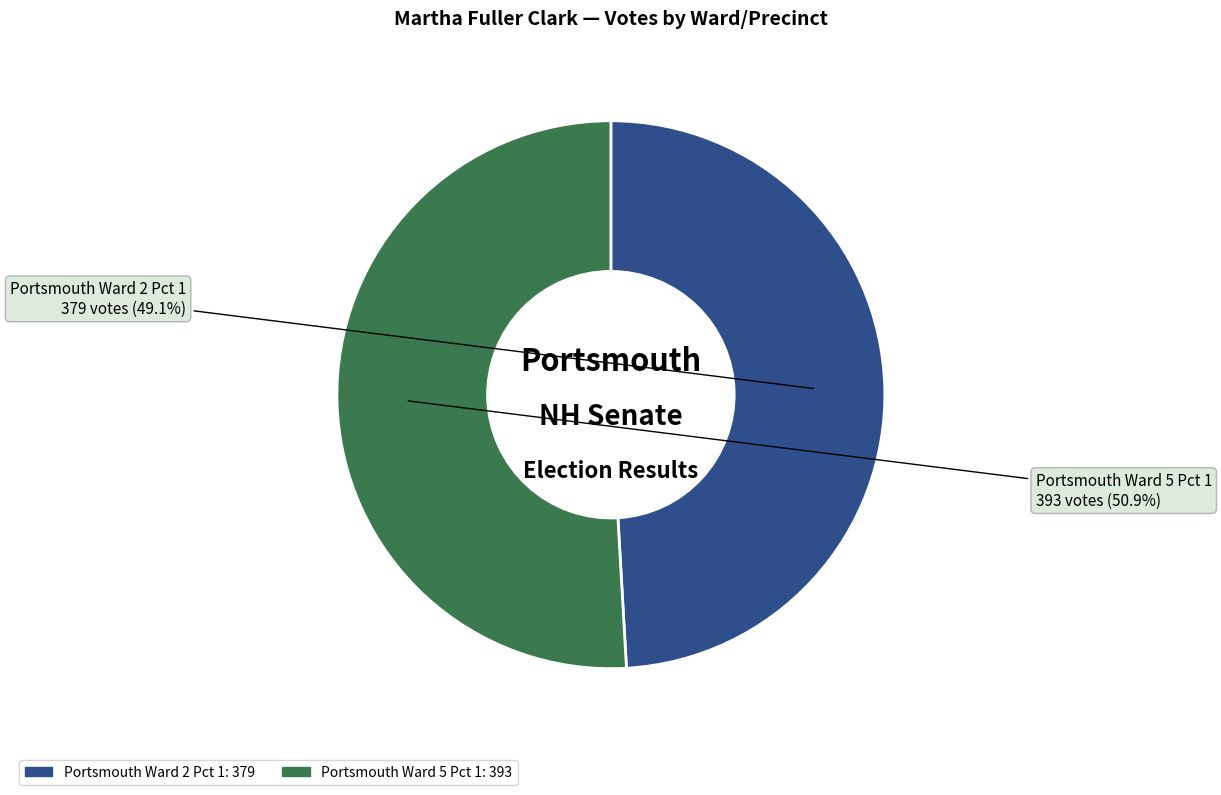

What percentage do Portsmouth Ward 5 Pct 1 and Portsmouth Ward 2 Pct 1 together represent?

100.0%